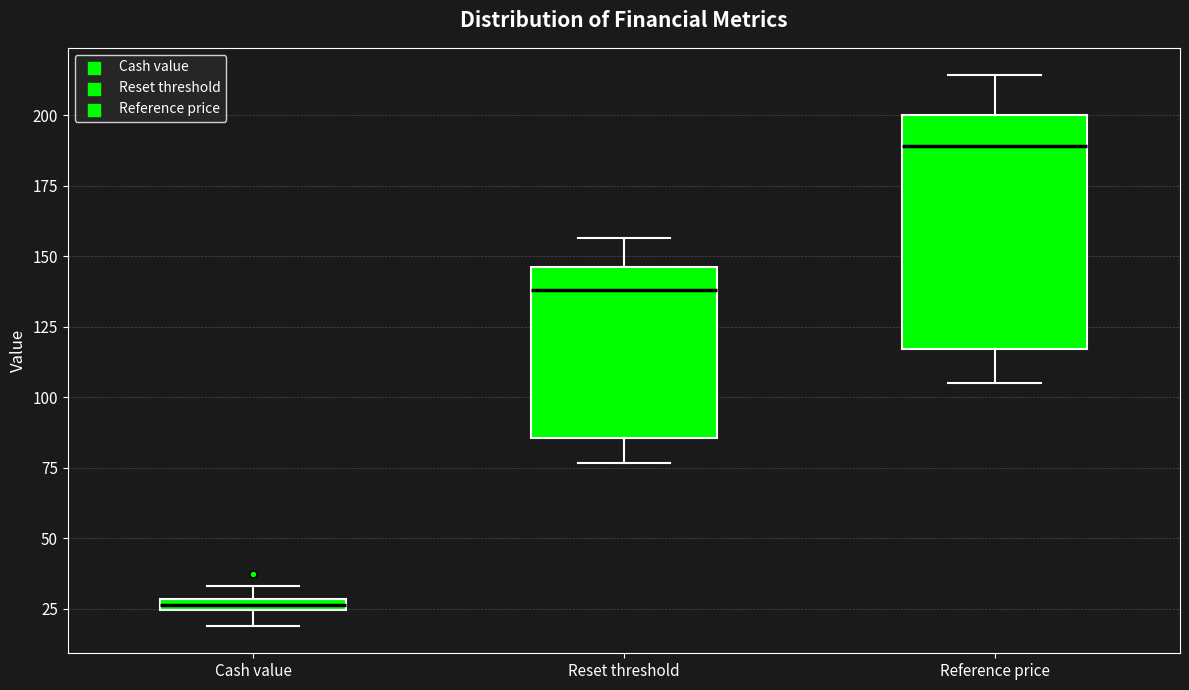

Where is the lower edge of the box for Cash value on the y-axis? The values are not printed on the chart, so give them approximately, as read against the axis.

25